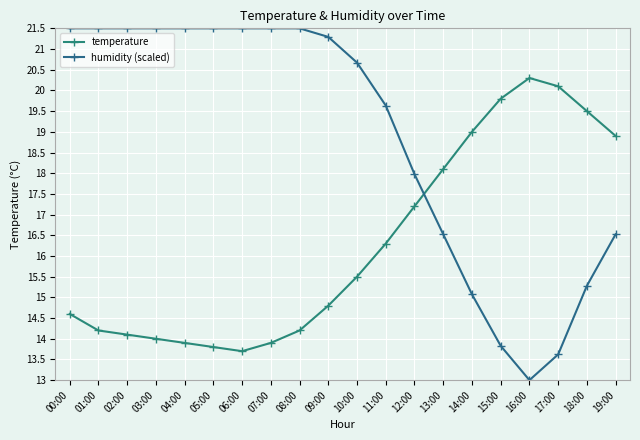

How many lines are shown in the chart?

2